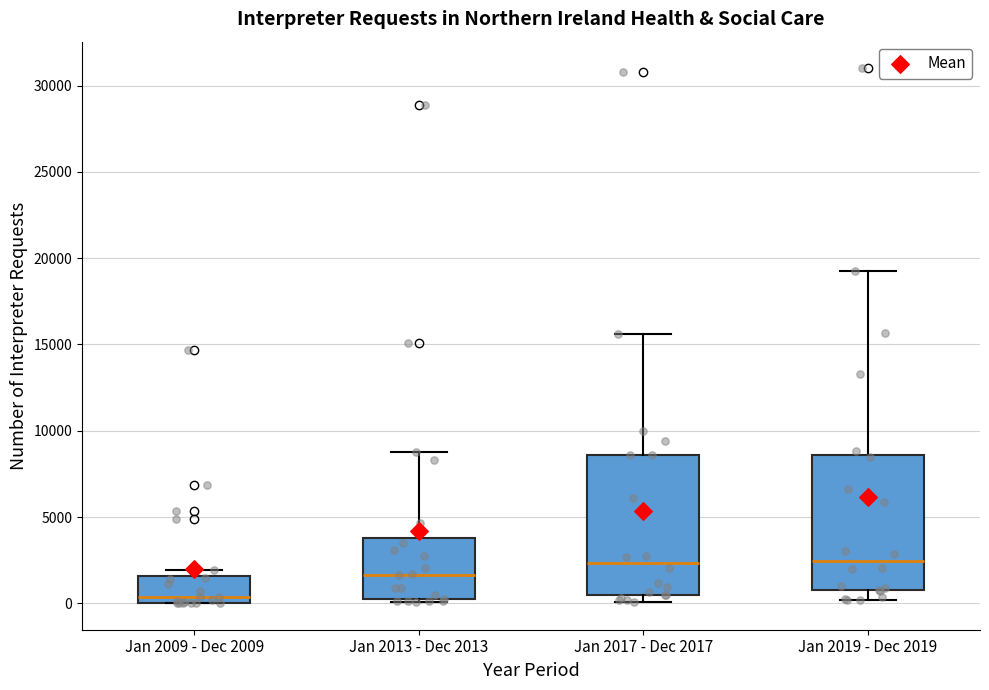

Which box's median line is the lowest?

Jan 2009 - Dec 2009